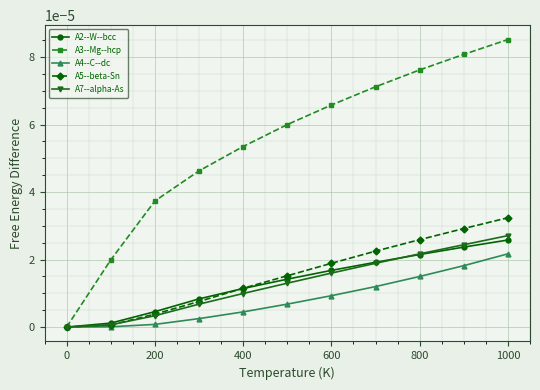

Which series has the largest total across all categories?

A3--Mg--hcp